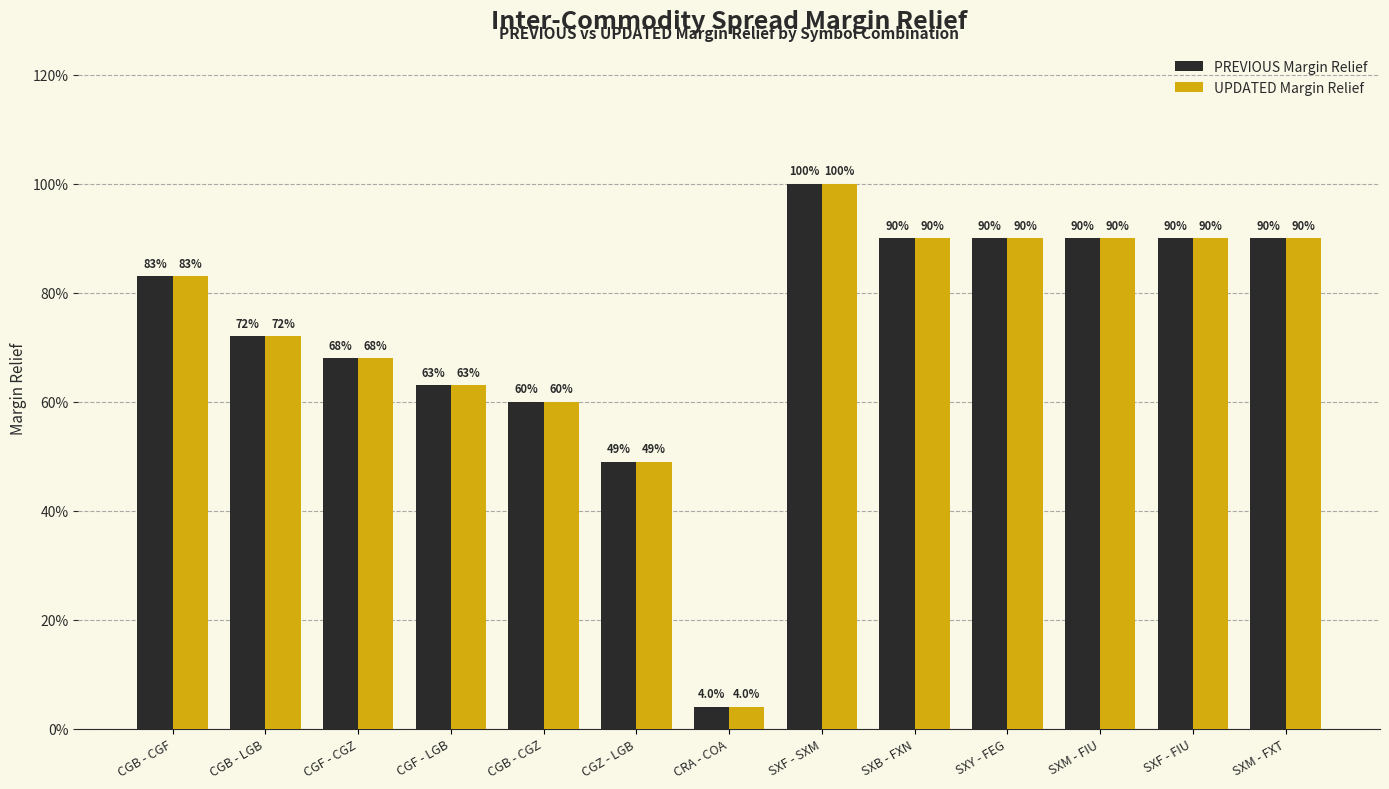

The value of UPDATED Margin Relief at CGF - CGZ is 0.9. True or false?

False